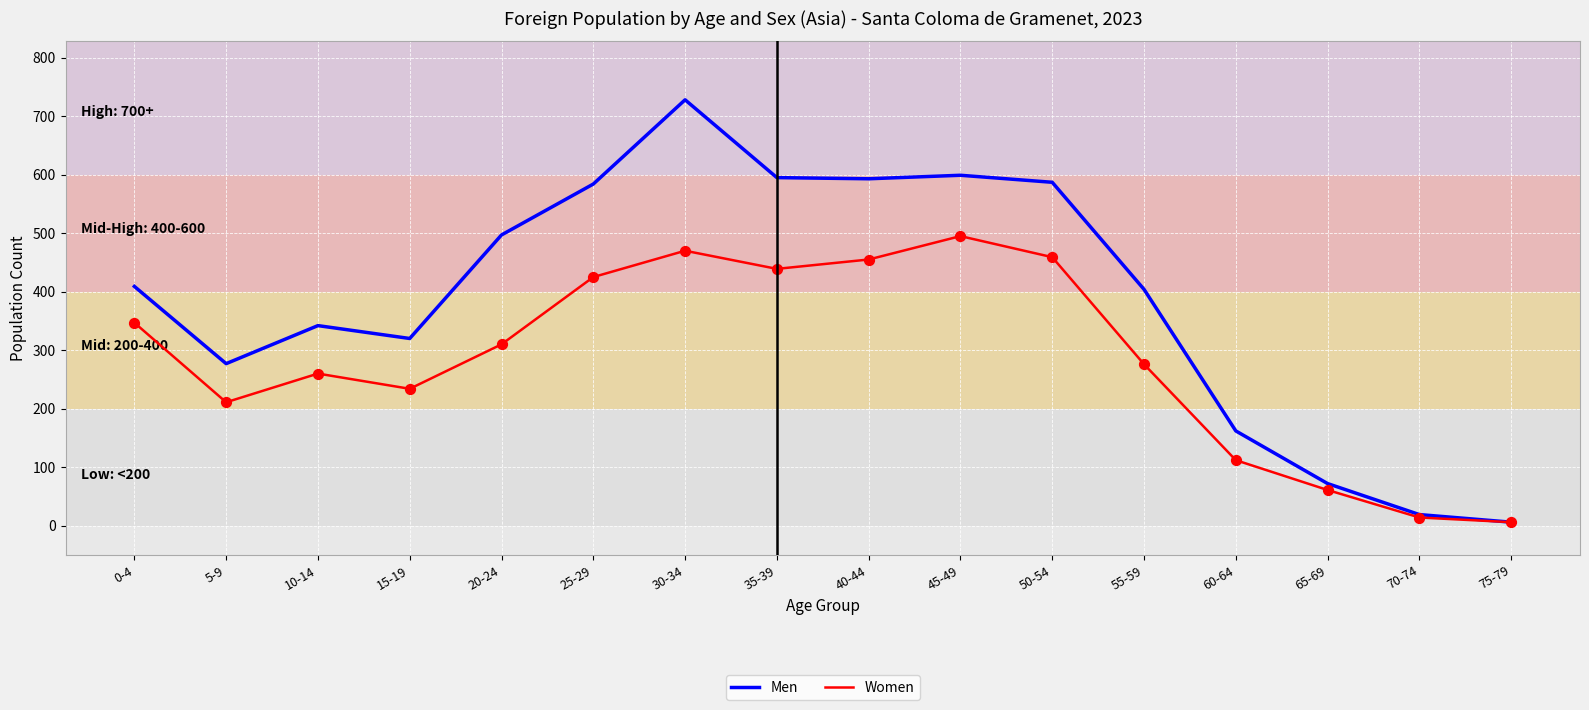

At how many categories does at least one series exceed 400?

9